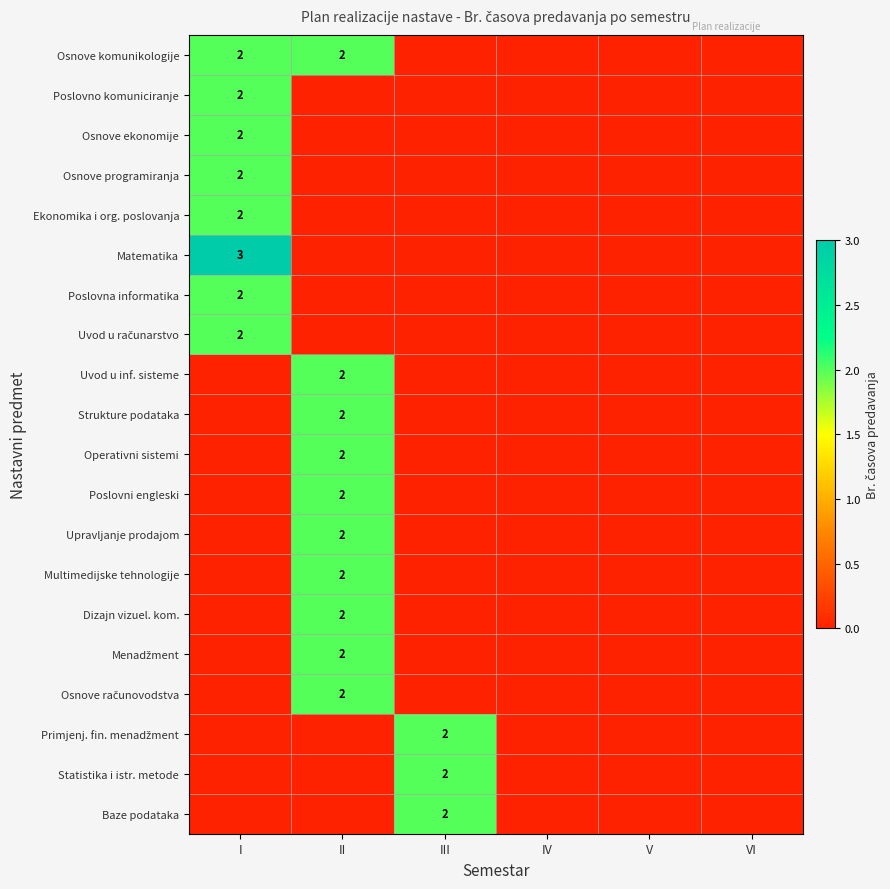

Which series has the widest spread of values?

Matematika